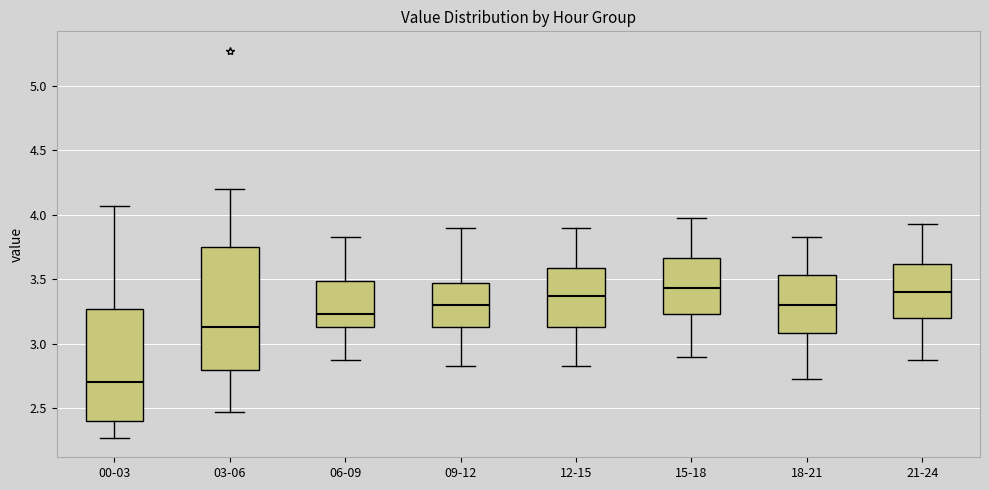

Comparing the boxes themselves (not the whiskers), which one is the tallest?

03-06